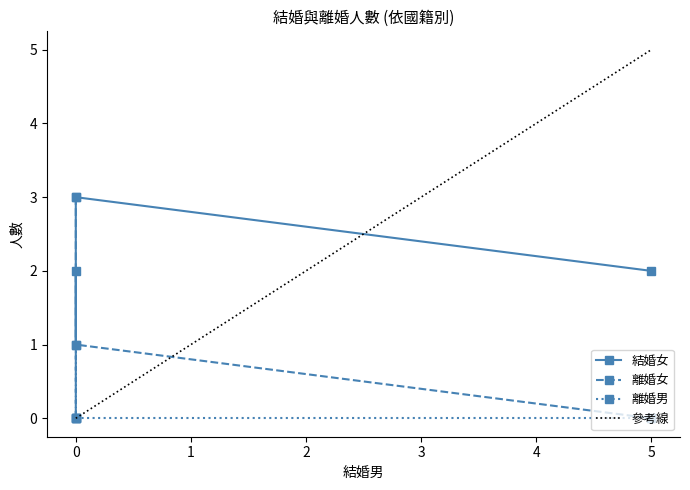

Count the number of categories in the chart.

4